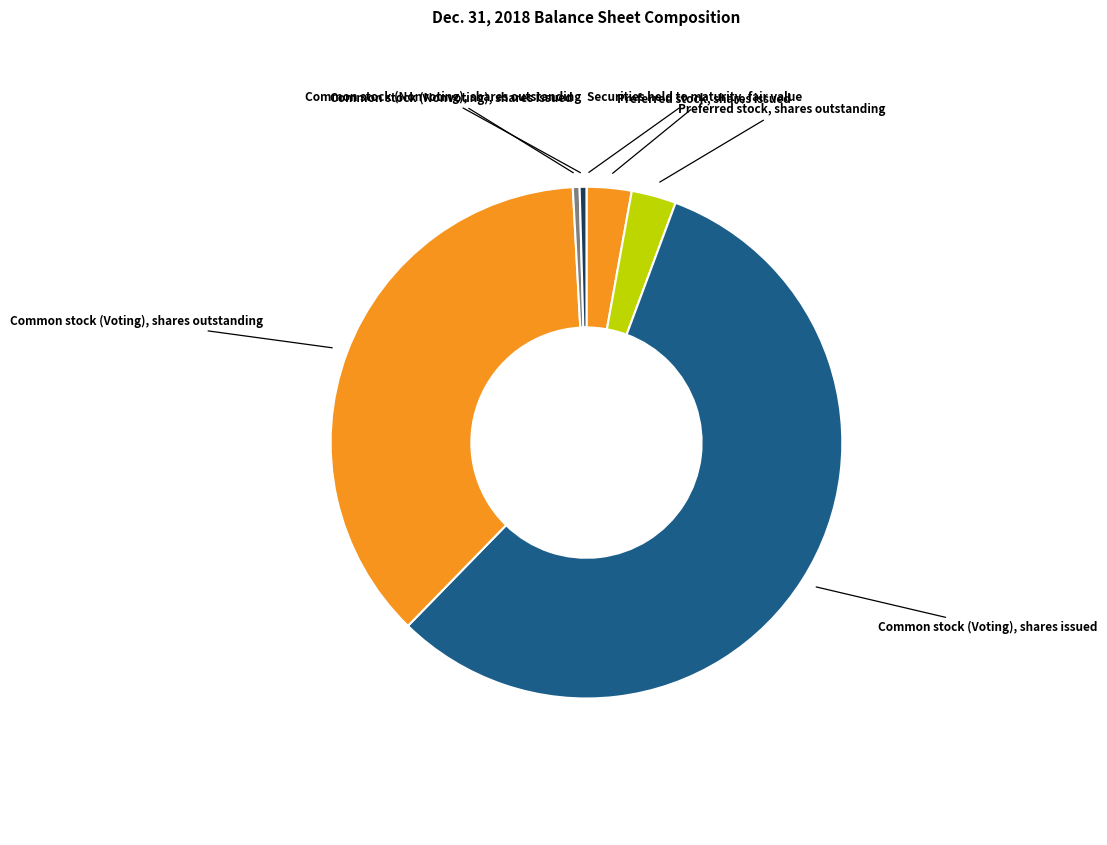

Is it true that Common stock (Voting), shares outstanding is 46% of the pie?

False